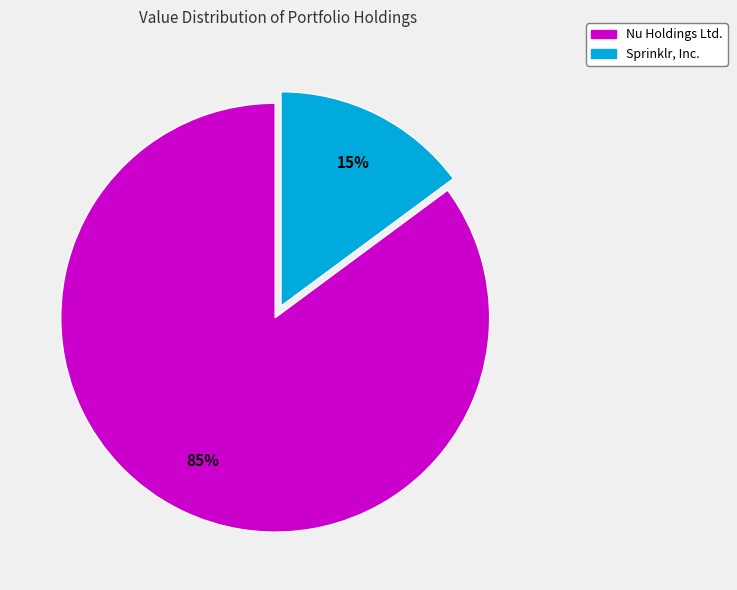

To the nearest percent, what percentage of the pie is Nu Holdings Ltd.?

85%